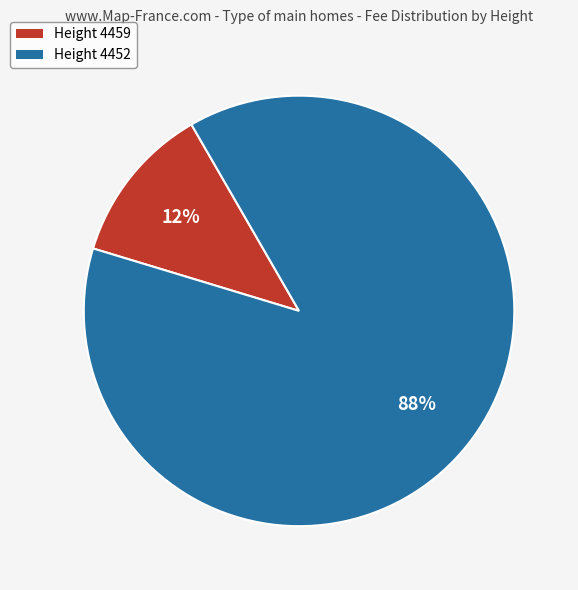

Which category accounts for the majority?

Height 4452